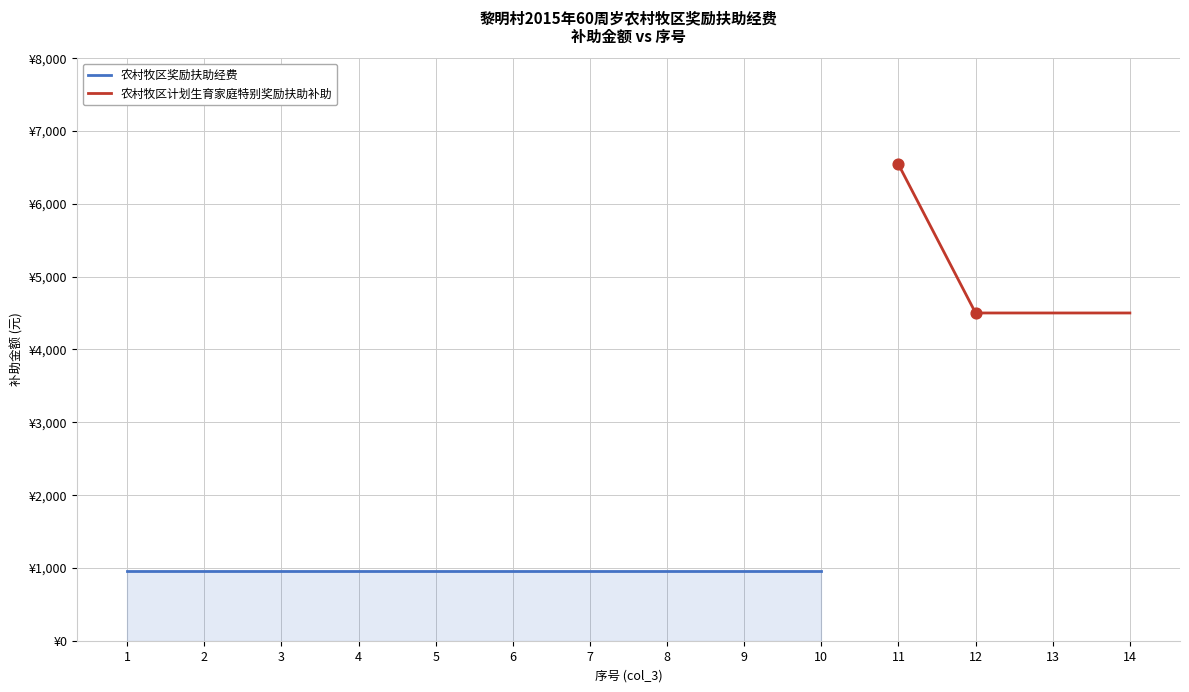

Which has a higher value, 11 or 13?

11